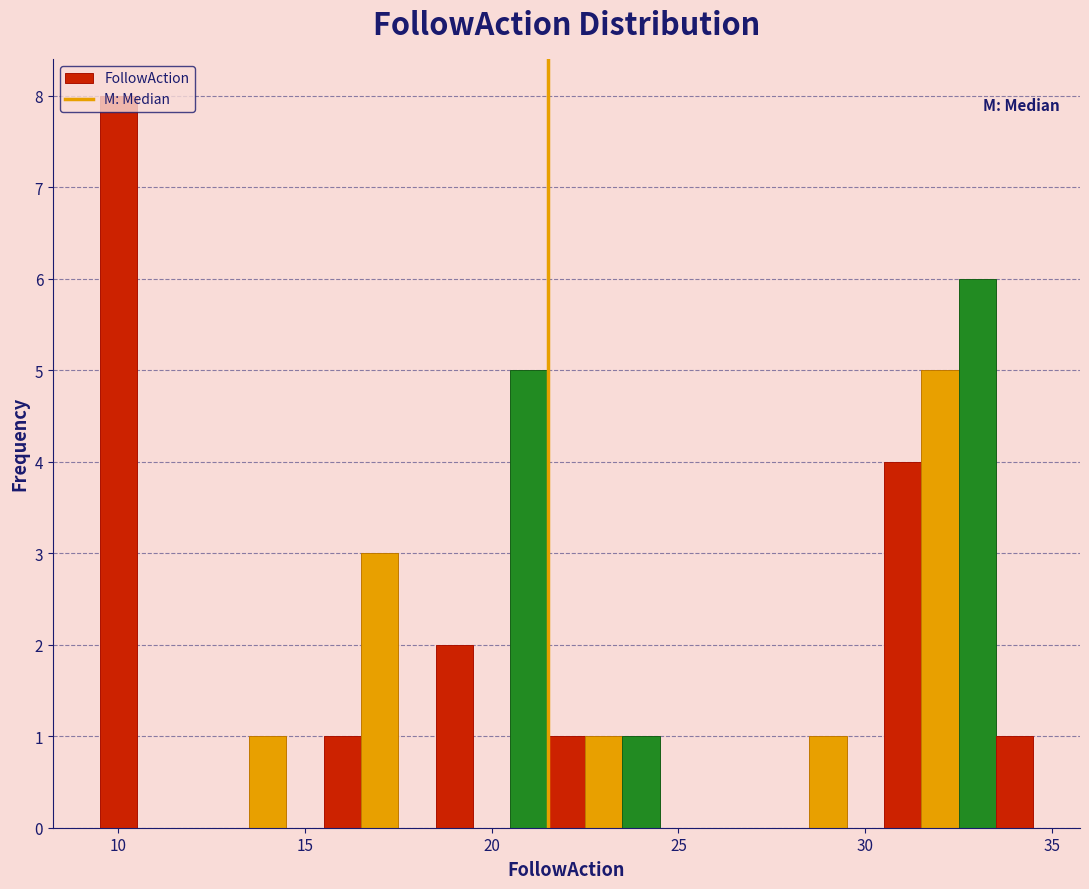

Around what value on the x-axis is the tallest bar? Give the approximate position of its centre, as read against the axis.

10.0